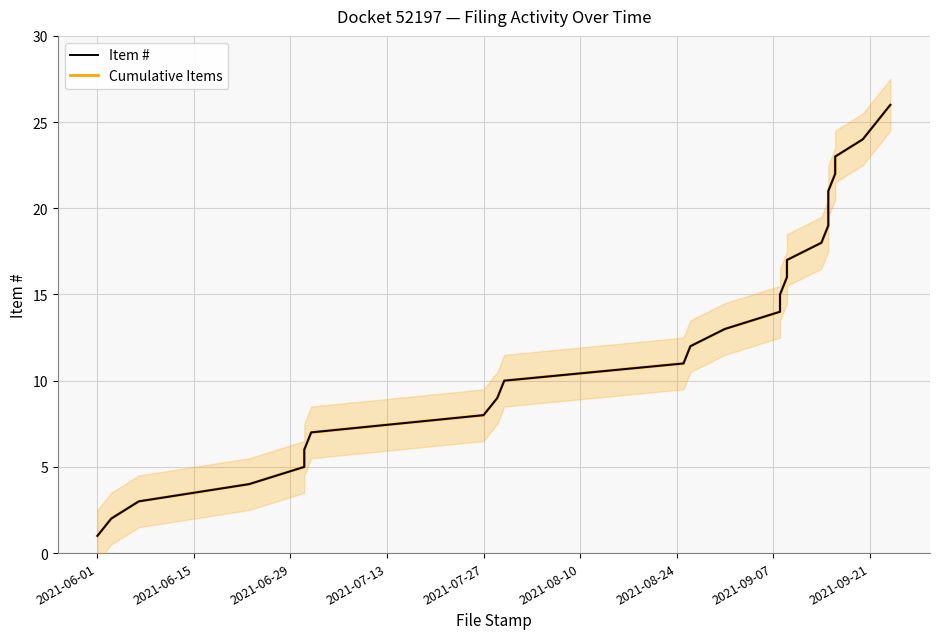

Does the chart have visible grid lines?

Yes